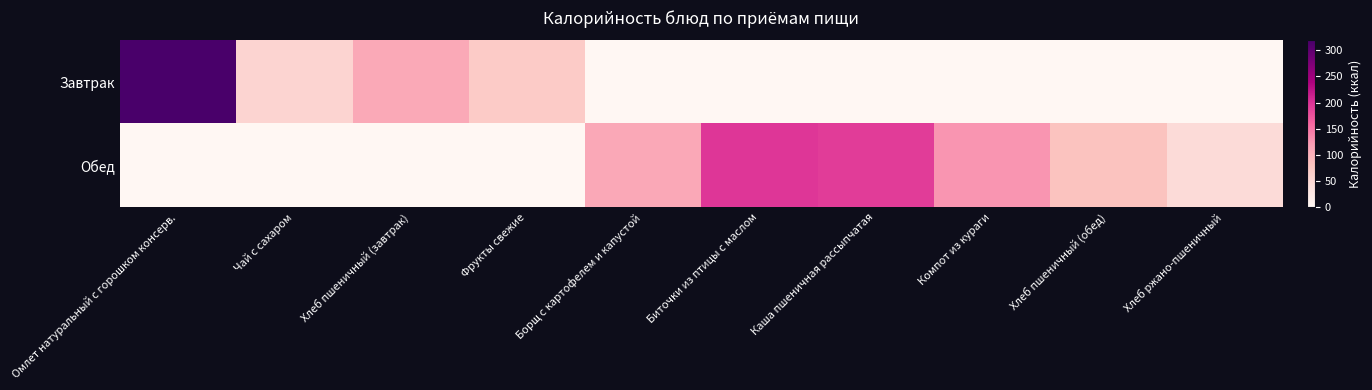

At which category is the sum across all series the highest?

Омлет натуральный с горошком консерв.